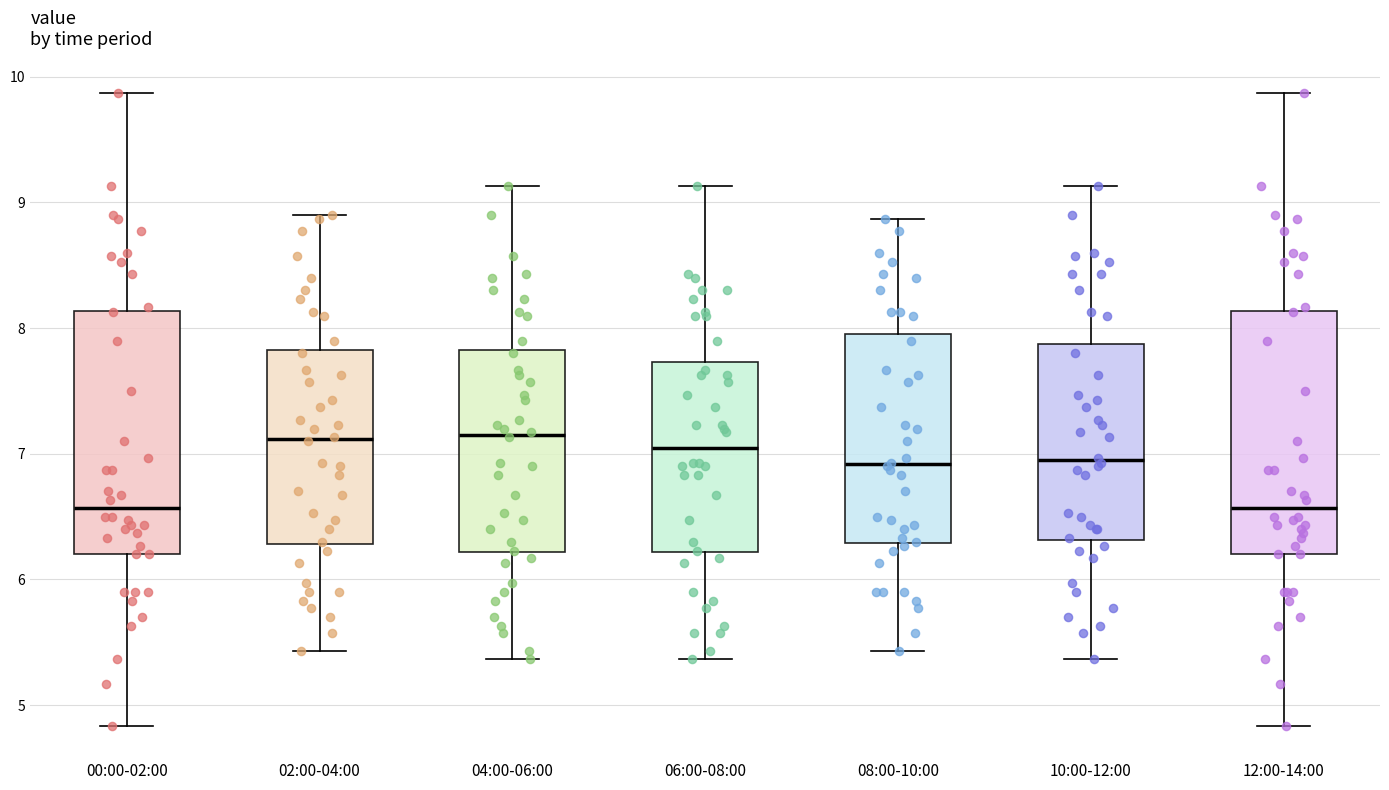

Reading left to right, read every box against the y-axis: the position of its median line, the range the box covers, and the ends of its whiskers. The values are not printed on the chart, so give them approximately, as read against the axis.

00:00-02:00: median 6.6, box 6.2 to 8.1, whiskers 4.8 to 9.9
02:00-04:00: median 7.1, box 6.3 to 7.8, whiskers 5.4 to 8.9
04:00-06:00: median 7.2, box 6.2 to 7.8, whiskers 5.4 to 9.1
06:00-08:00: median 7.1, box 6.2 to 7.7, whiskers 5.4 to 9.1
08:00-10:00: median 6.9, box 6.3 to 8.0, whiskers 5.4 to 8.9
10:00-12:00: median 7.0, box 6.3 to 7.9, whiskers 5.4 to 9.1
12:00-14:00: median 6.6, box 6.2 to 8.1, whiskers 4.8 to 9.9